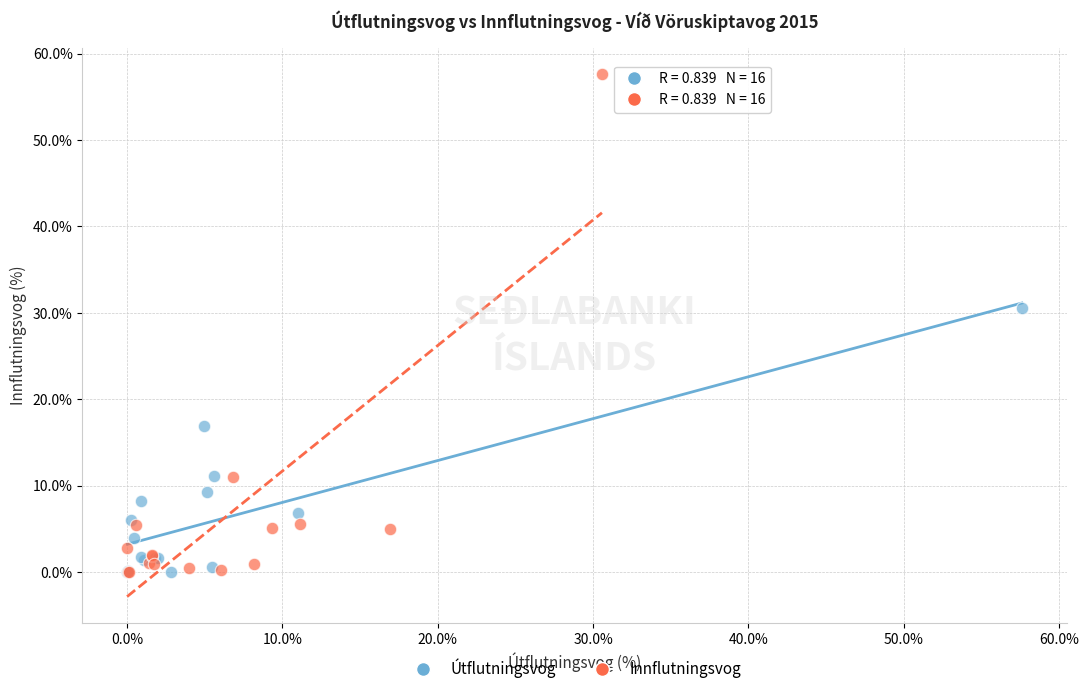

What are all the series names shown in the legend?

Útflutningsvog, Innflutningsvog